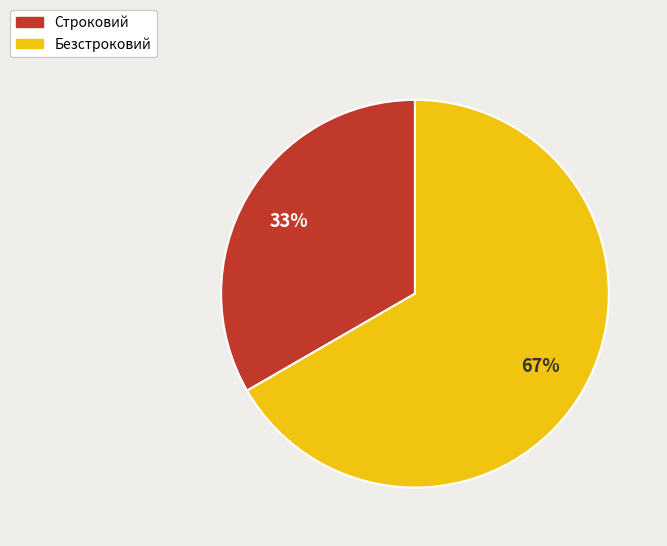

What percentage is the Безстроковий slice, to the nearest percent?

67%